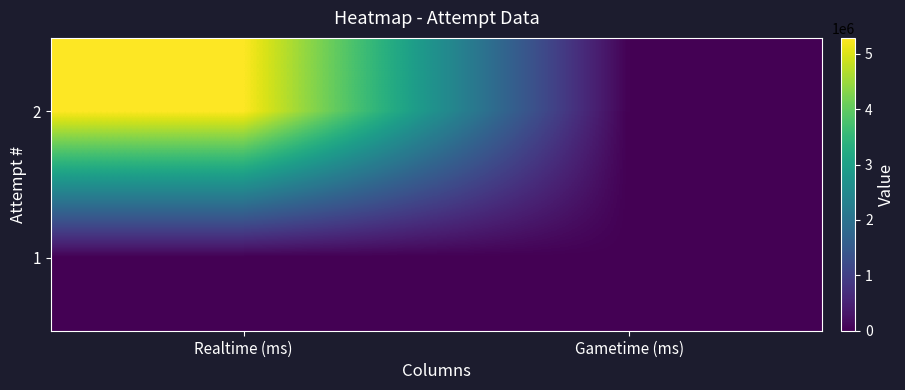

Rank the series by their maximum value, from lowest to highest.

1, 2